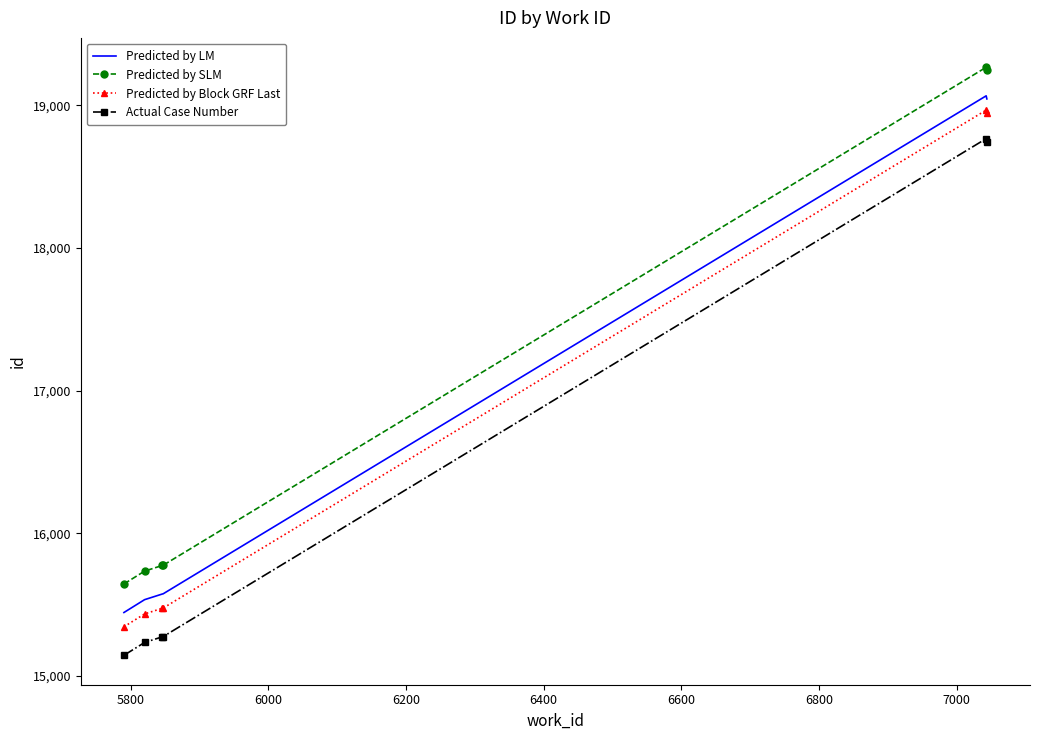

Rank the series by their maximum value, from highest to lowest.

Predicted by SLM, Predicted by LM, Predicted by Block GRF Last, Actual Case Number